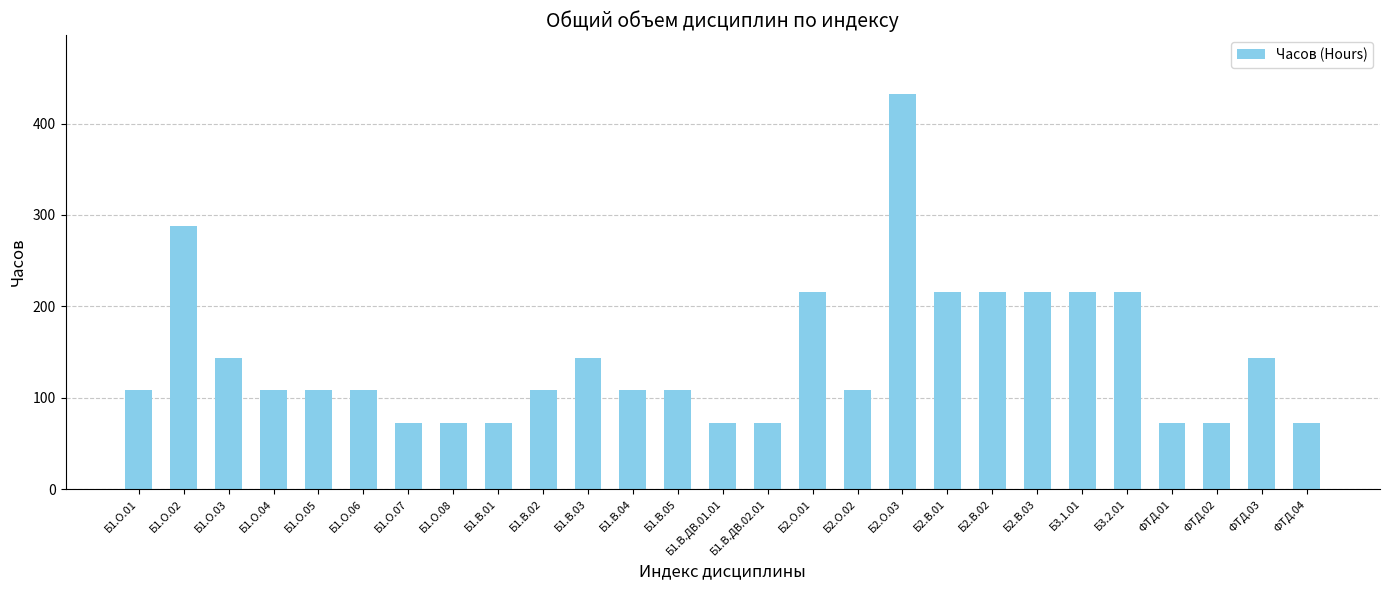

Approximately how many times larger is the value at ФТД.04 compared to Б2.В.01?

0.3